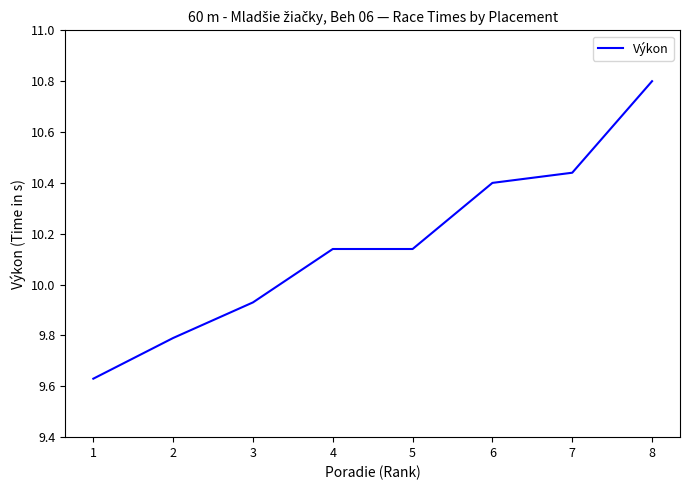

Does the chart have visible grid lines?

No